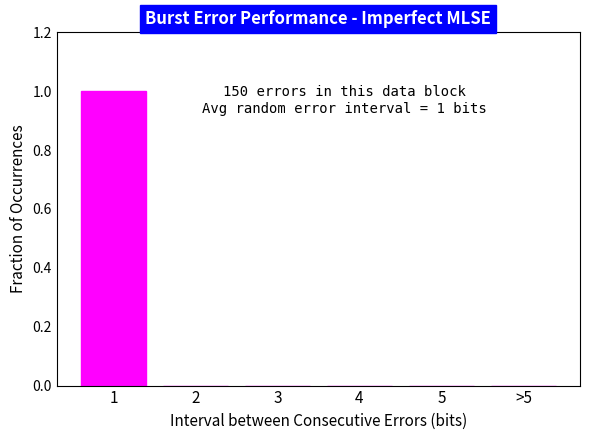

Reading right to left, transcribe all the data shown in this chart.

>5=0	5=0	4=0	3=0	2=0	1=1